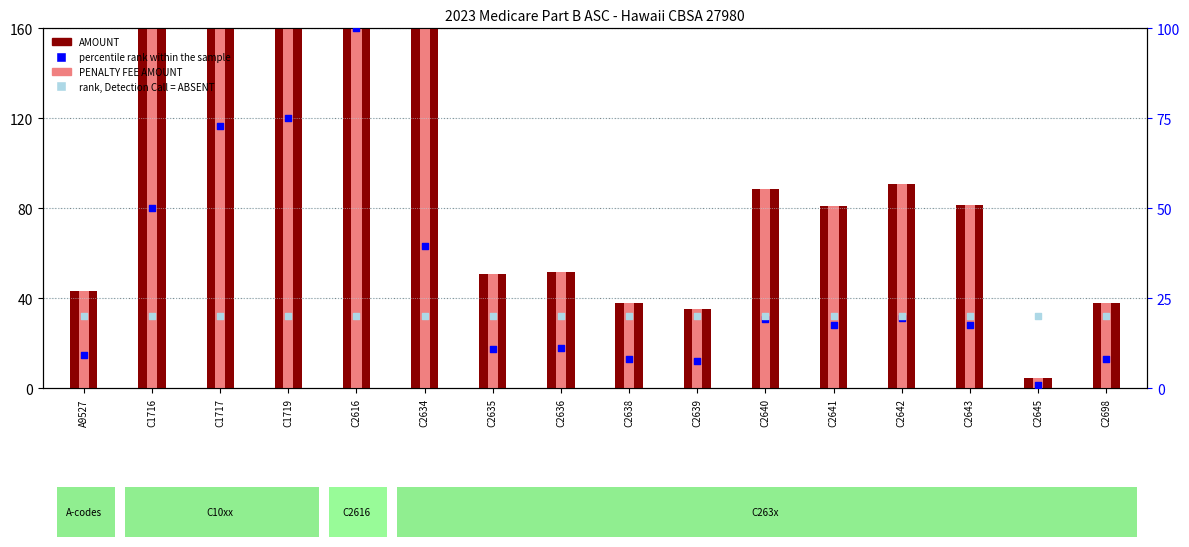

Which series reaches the maximum Y coordinate?

AMOUNT